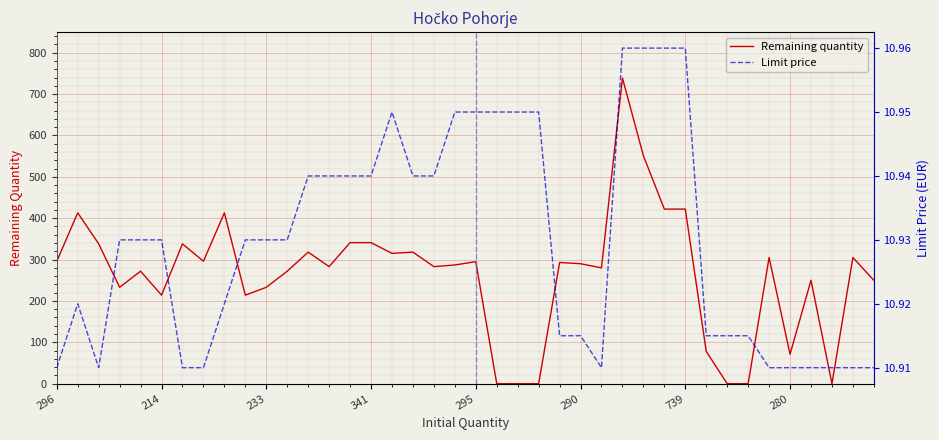

Which series has the largest range (max minus min)?

Remaining quantity